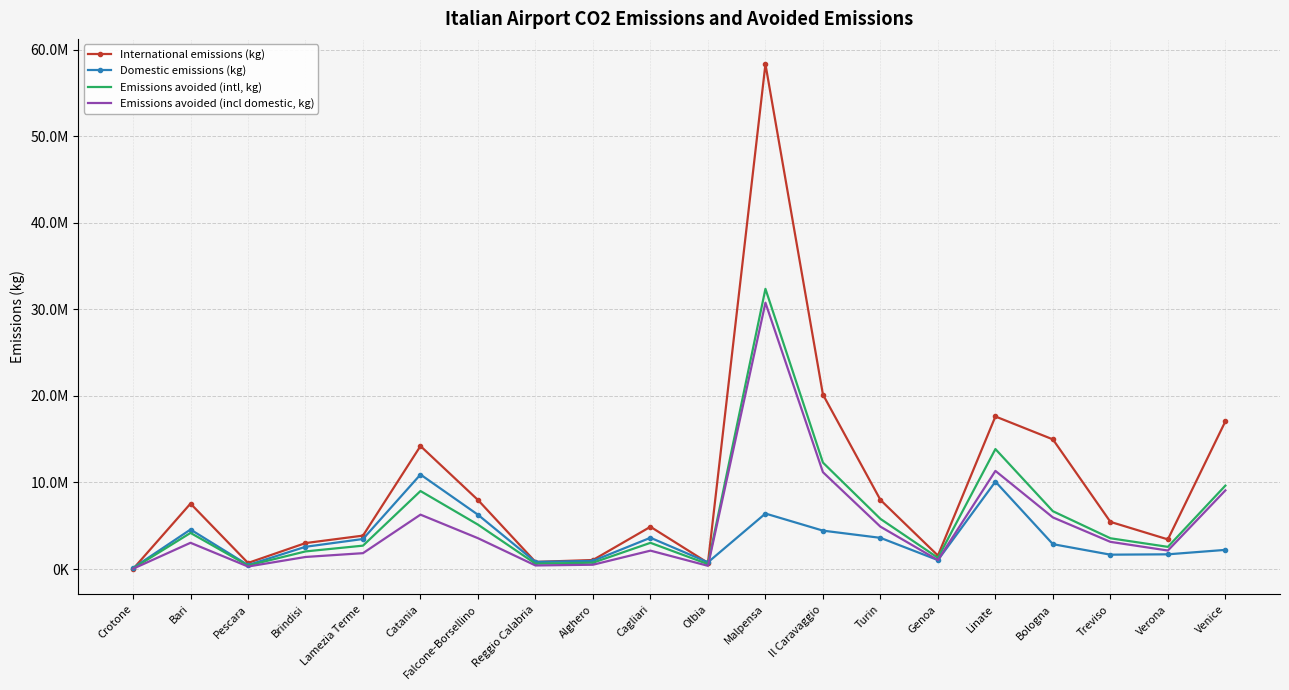

The value of Domestic emissions (kg) at Linate is 14687583.8. True or false?

False